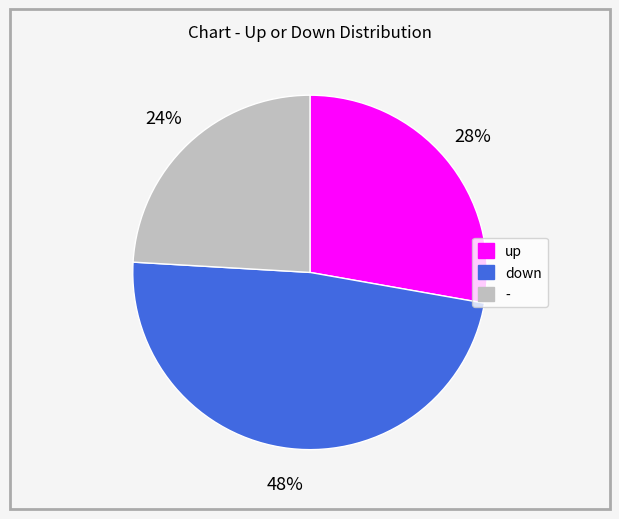

The - slice represents 9% of the pie. True or false?

False